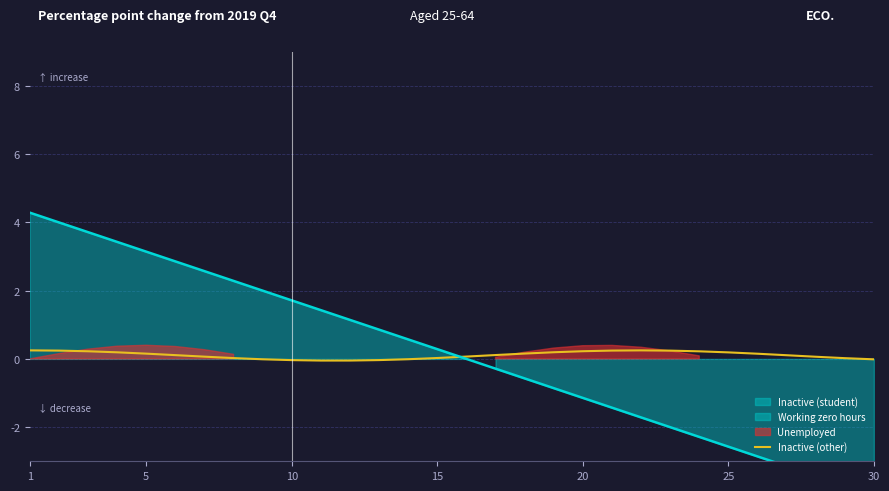

What is the sum of the values at 23 and 16?

0.3